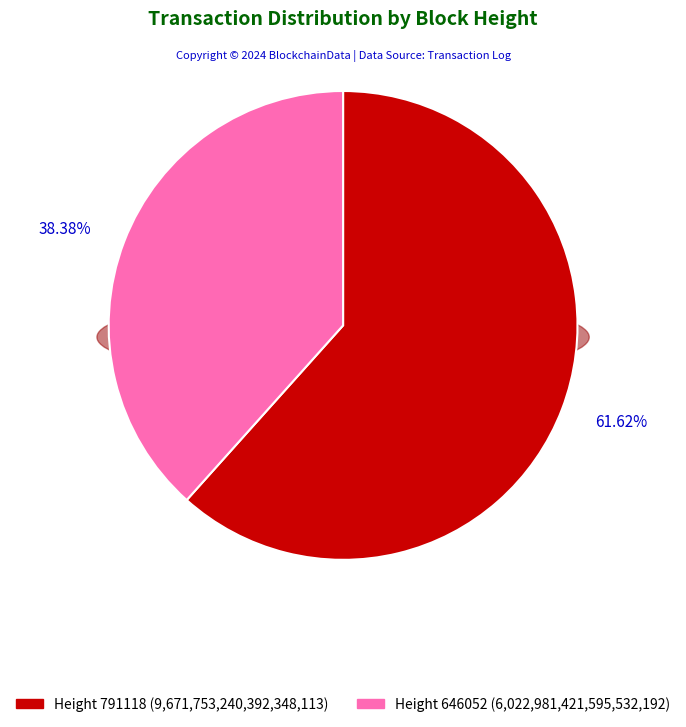

Rank the categories by value from lowest to highest.

646052, 791118